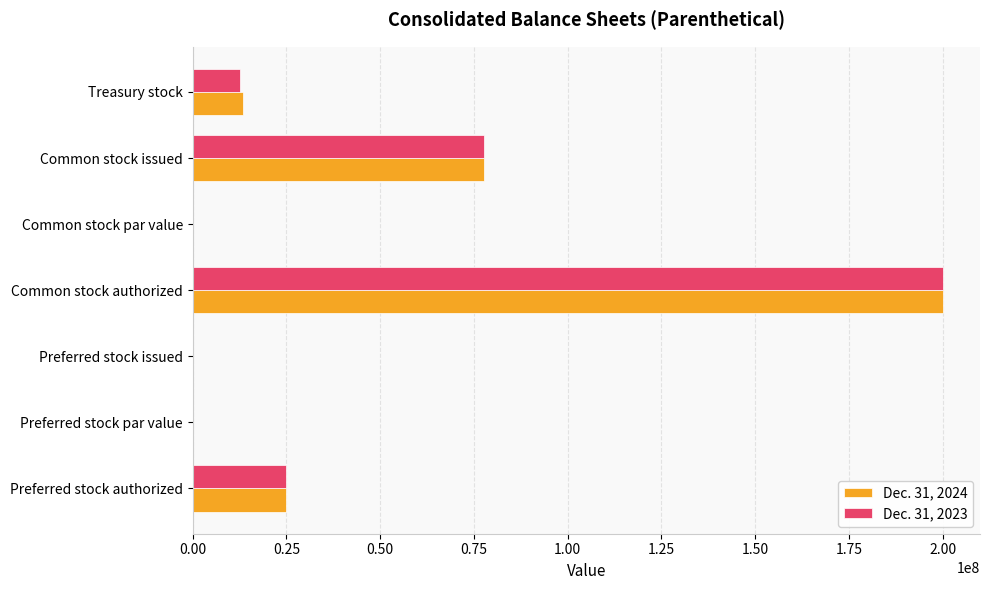

At which category is the sum across all series the highest?

Common stock authorized